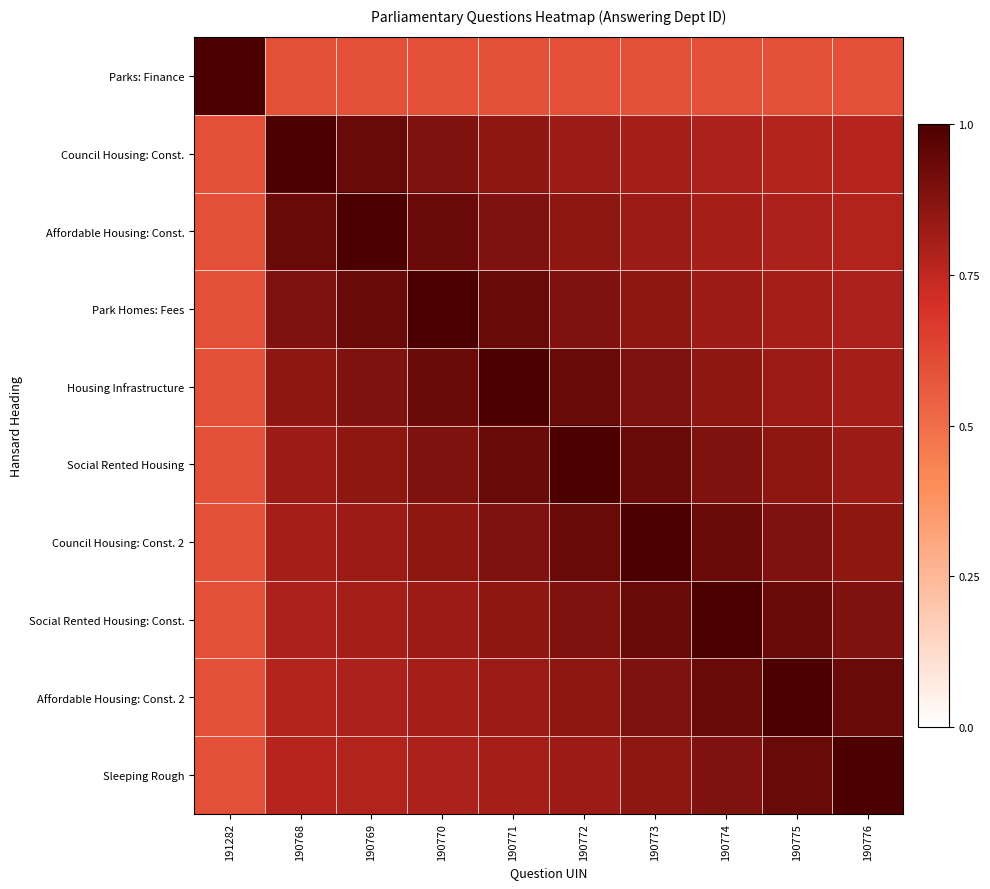

Reading left to right, transcribe all the data shown in this chart.

Parks: Finance: 191282=1.0	190768=0.6	190769=0.6	190770=0.6	190771=0.6	190772=0.6	190773=0.6	190774=0.6	190775=0.6	190776=0.6
Council Housing: Const.: 191282=0.6	190768=1.0	190769=0.9	190770=0.9	190771=0.9	190772=0.8	190773=0.8	190774=0.8	190775=0.8	190776=0.8
Affordable Housing: Const.: 191282=0.6	190768=0.9	190769=1.0	190770=0.9	190771=0.9	190772=0.9	190773=0.8	190774=0.8	190775=0.8	190776=0.8
Park Homes: Fees: 191282=0.6	190768=0.9	190769=0.9	190770=1.0	190771=0.9	190772=0.9	190773=0.9	190774=0.8	190775=0.8	190776=0.8
Housing Infrastructure: 191282=0.6	190768=0.9	190769=0.9	190770=0.9	190771=1.0	190772=0.9	190773=0.9	190774=0.9	190775=0.8	190776=0.8
Social Rented Housing: 191282=0.6	190768=0.8	190769=0.9	190770=0.9	190771=0.9	190772=1.0	190773=0.9	190774=0.9	190775=0.9	190776=0.8
Council Housing: Const. 2: 191282=0.6	190768=0.8	190769=0.8	190770=0.9	190771=0.9	190772=0.9	190773=1.0	190774=0.9	190775=0.9	190776=0.9
Social Rented Housing: Const.: 191282=0.6	190768=0.8	190769=0.8	190770=0.8	190771=0.9	190772=0.9	190773=0.9	190774=1.0	190775=0.9	190776=0.9
Affordable Housing: Const. 2: 191282=0.6	190768=0.8	190769=0.8	190770=0.8	190771=0.8	190772=0.9	190773=0.9	190774=0.9	190775=1.0	190776=0.9
Sleeping Rough: 191282=0.6	190768=0.8	190769=0.8	190770=0.8	190771=0.8	190772=0.8	190773=0.9	190774=0.9	190775=0.9	190776=1.0